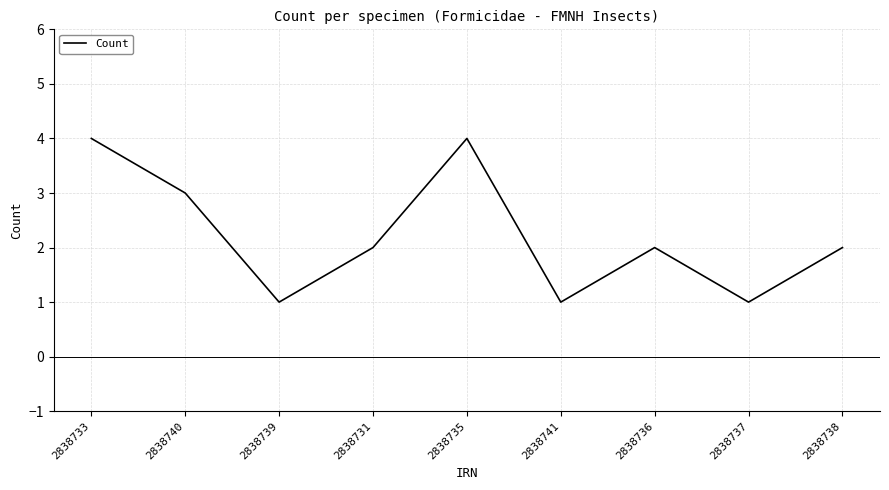

Reading left to right, transcribe all the data shown in this chart.

2838733=4	2838740=3	2838739=1	2838731=2	2838735=4	2838741=1	2838736=2	2838737=1	2838738=2